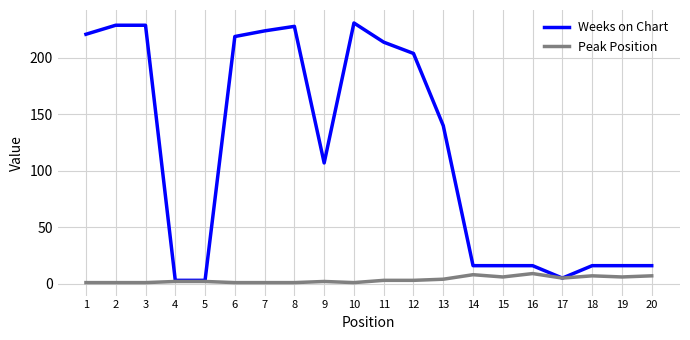

The value of Weeks on Chart at 8 is 46. True or false?

False